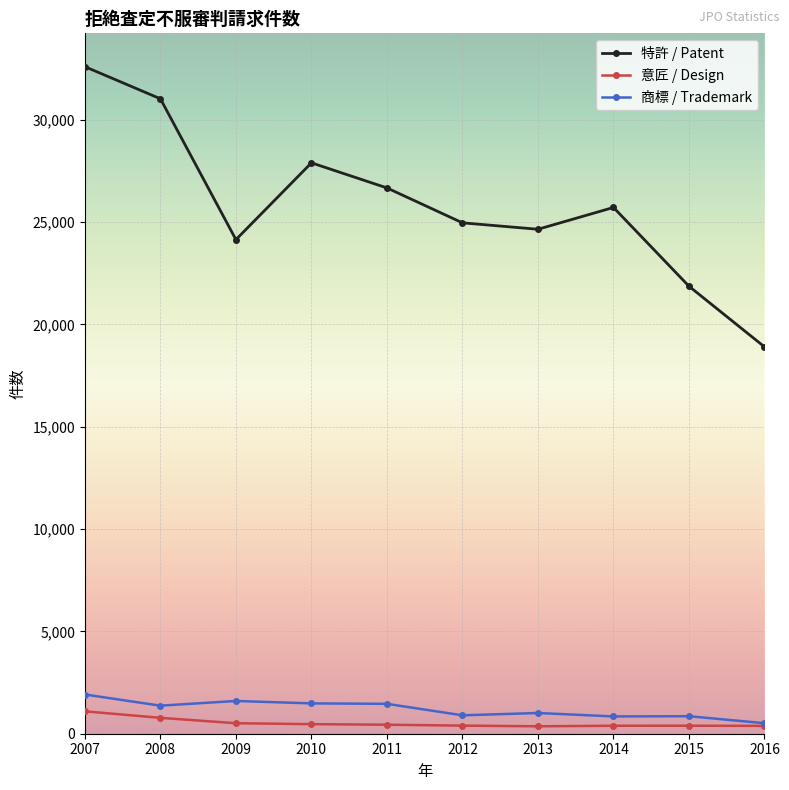

What is the total value across all series at 2011?

28563